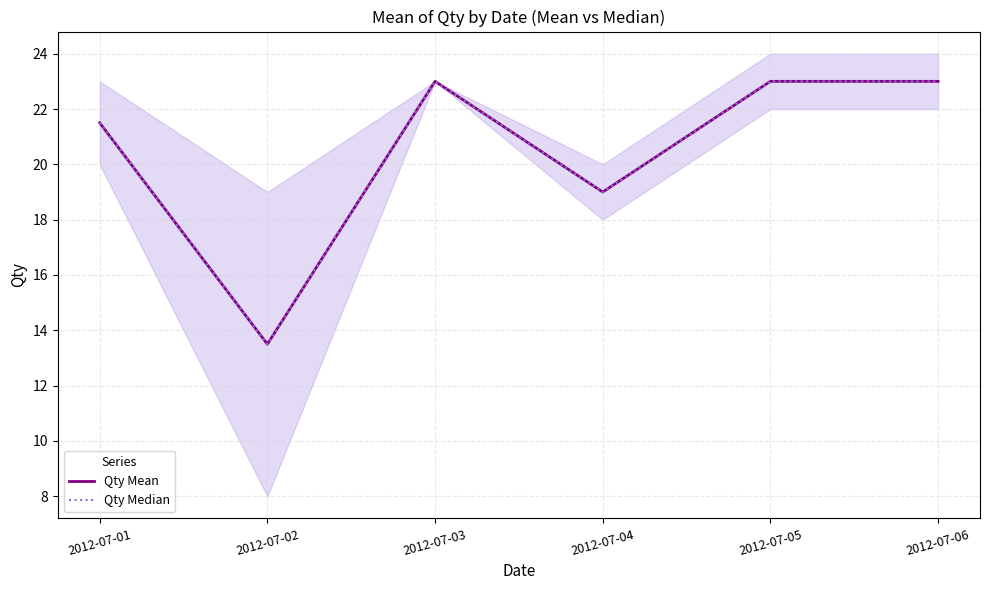

True or false: Qty Mean and Qty Median cross at least once.

False